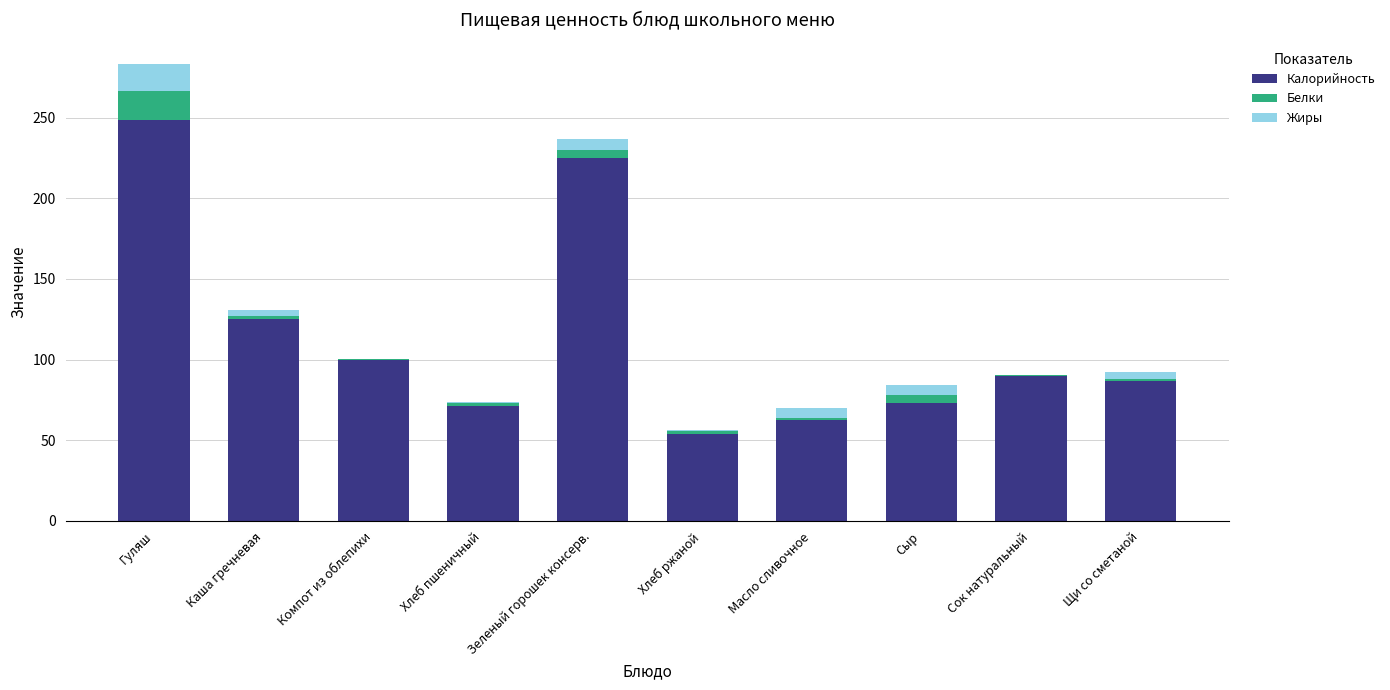

At which category is the sum across all series the highest?

Гуляш